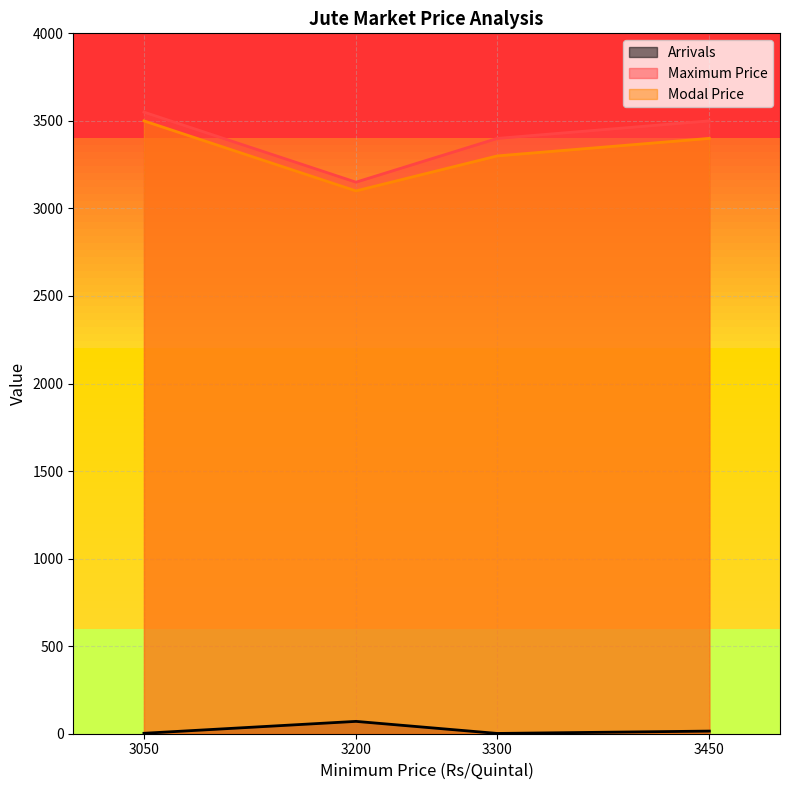

Reading left to right, list all the values displayed in this chart.

Arrivals: 2.5	70.5	1.6	15.0
Maximum Price: 3550.0	3150.0	3400.0	3500.0
Modal Price: 3500.0	3100.0	3300.0	3400.0